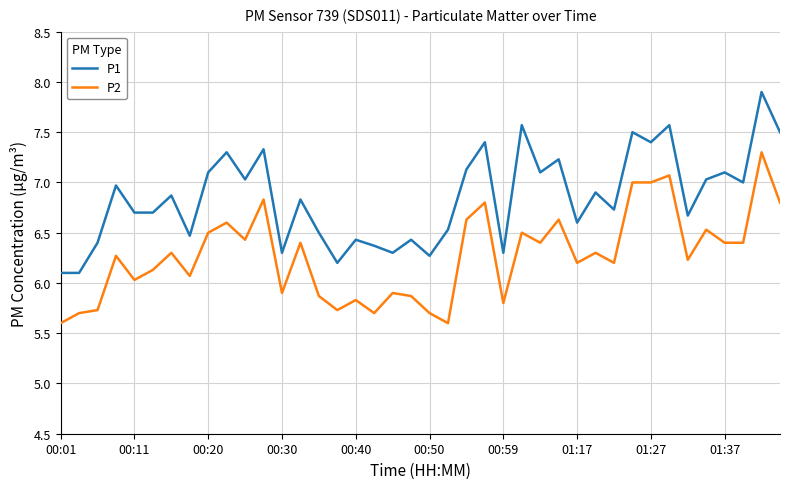

List the series in order of their peak value, lowest first.

P2, P1